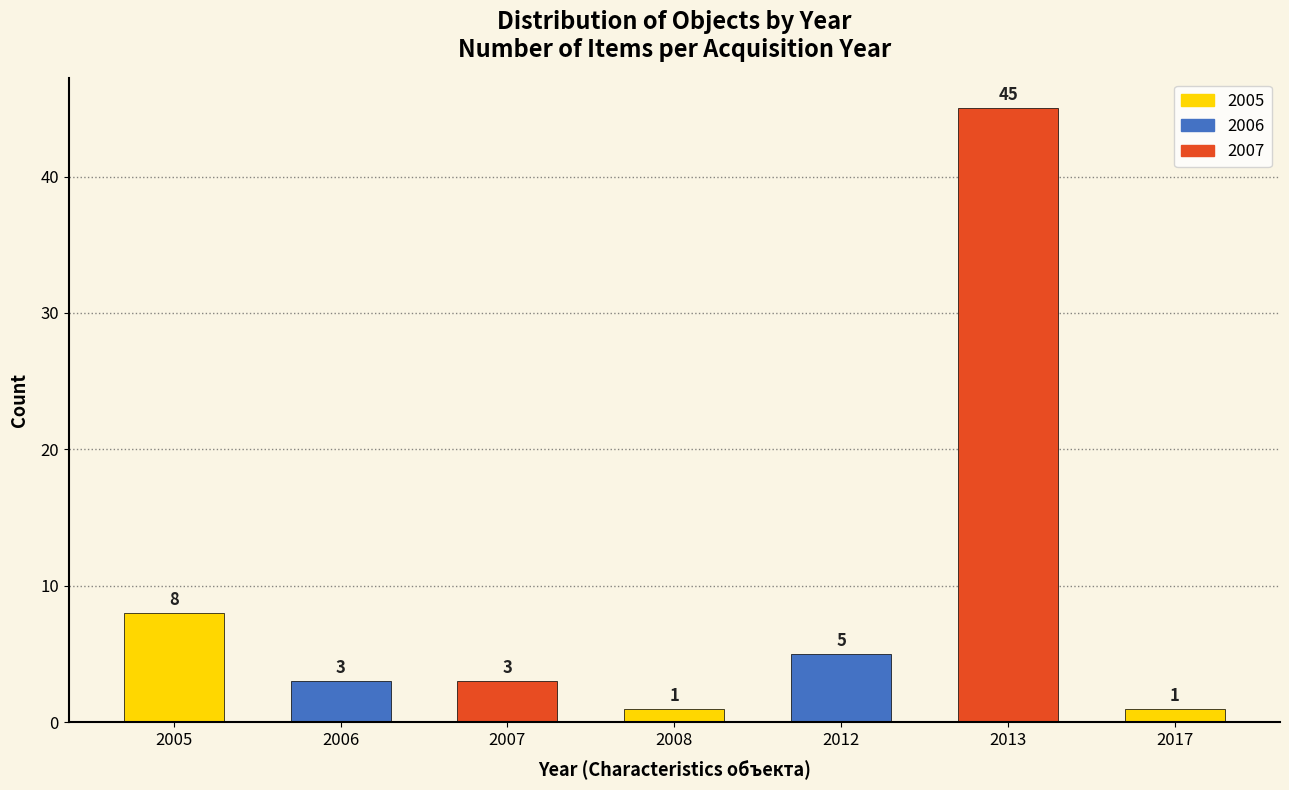

Reading right to left, extract all data points from this chart.

2017=1	2013=45	2012=5	2008=1	2007=3	2006=3	2005=8